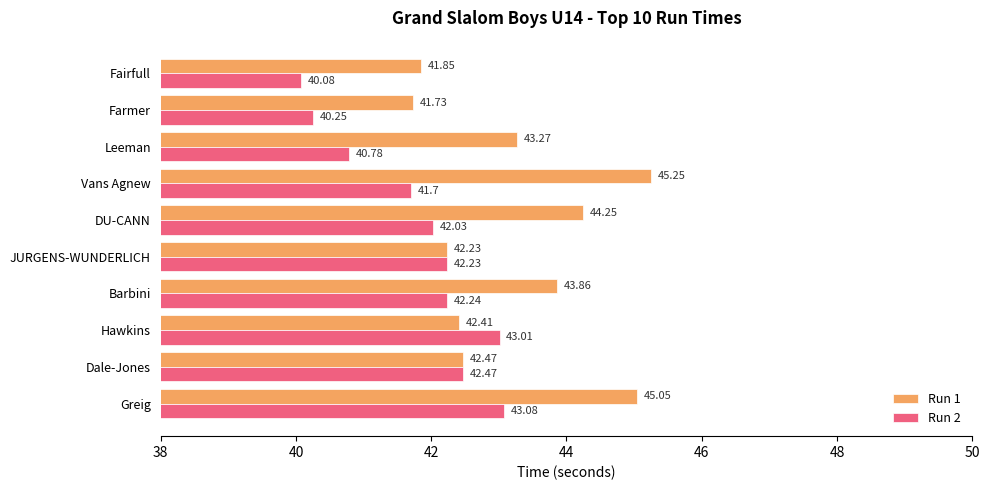

At which label is Run 1 closest to 43?

Leeman